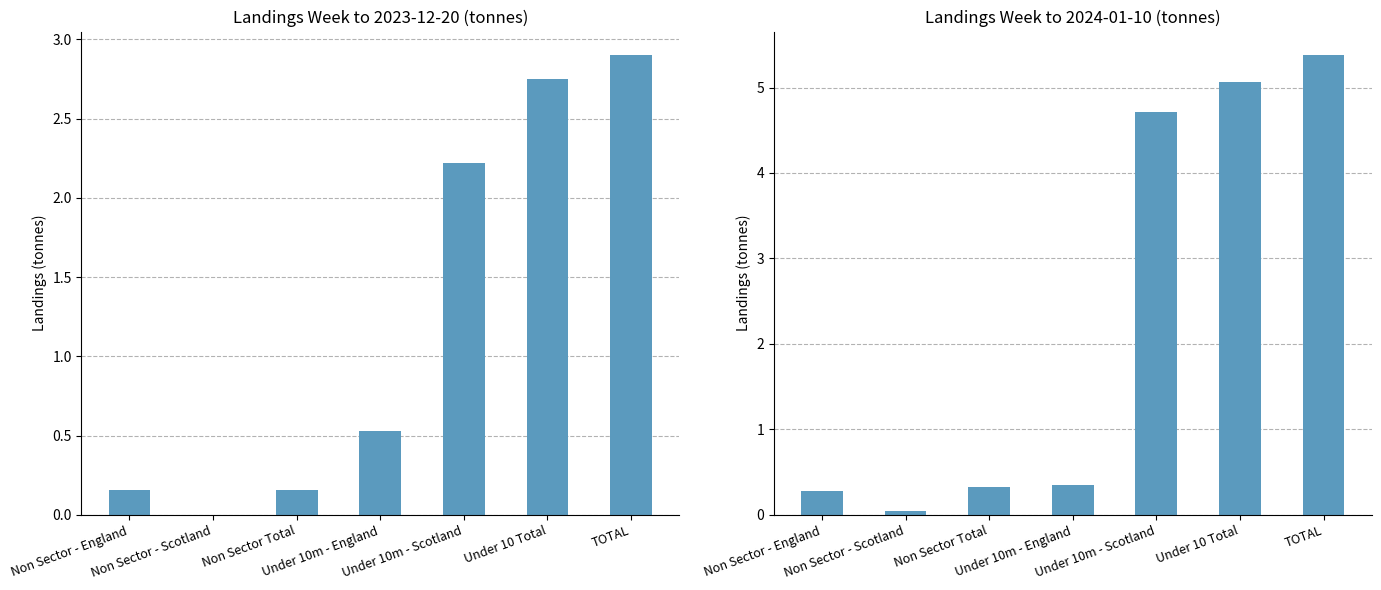

What is the average value of the Week to 2024-01-10 series?

2.3